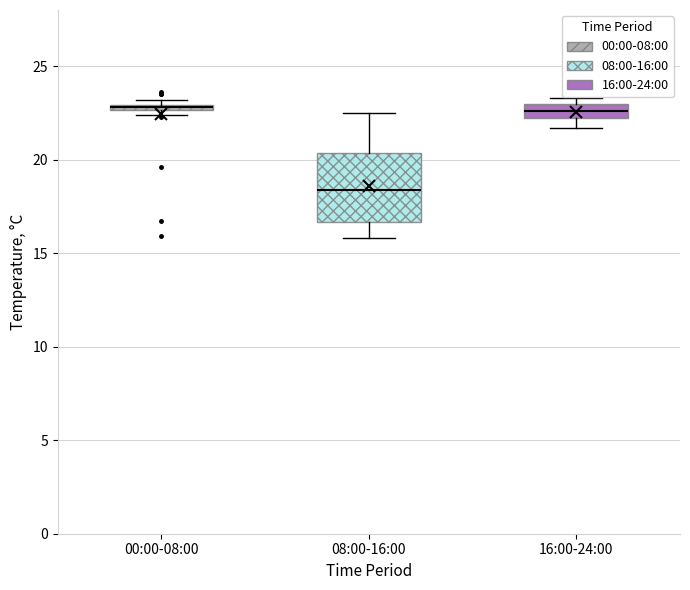

Which box's median line is the lowest?

08:00-16:00